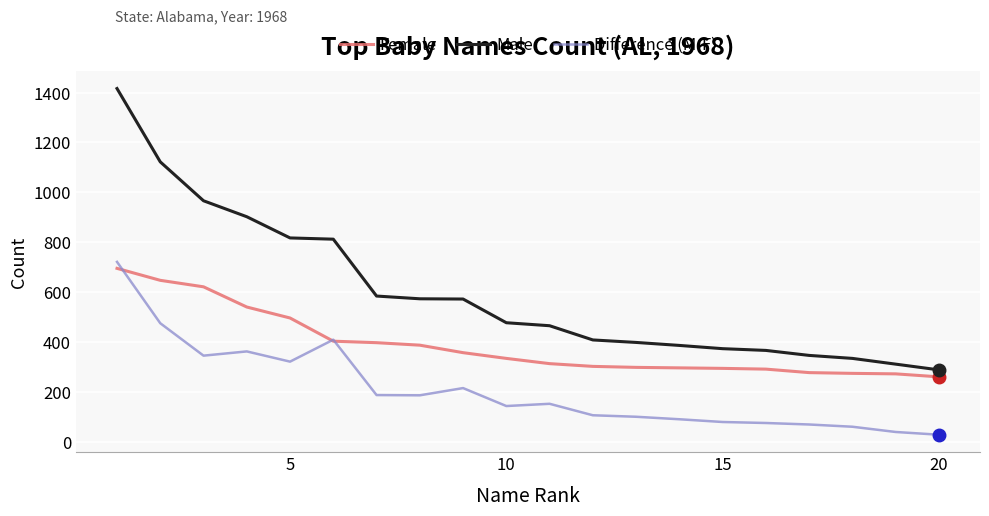

Which series has the widest spread of values?

Male